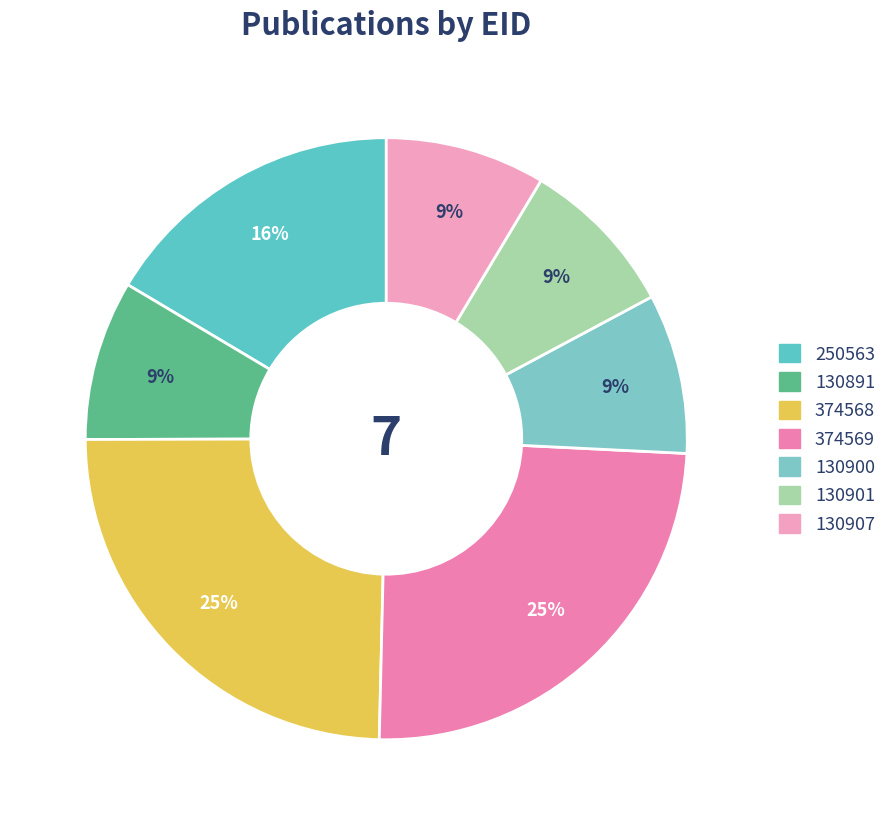

Count the number of slices in the pie.

7